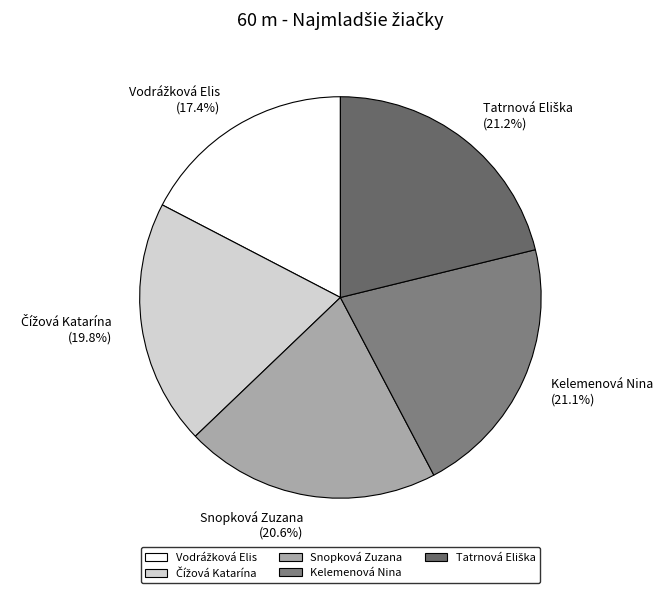

Count the number of slices in the pie.

5